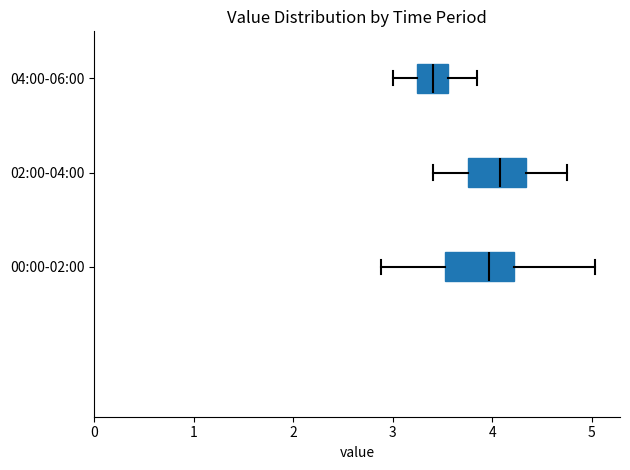

Reading bottom to top, read every box against the x-axis: the position of its median line, the range the box covers, and the ends of its whiskers. The values are not printed on the chart, so give them approximately, as read against the axis.

00:00-02:00: median 4.0, box 3.5 to 4.2, whiskers 2.9 to 5.0
02:00-04:00: median 4.1, box 3.8 to 4.3, whiskers 3.4 to 4.8
04:00-06:00: median 3.4, box 3.2 to 3.6, whiskers 3.0 to 3.9